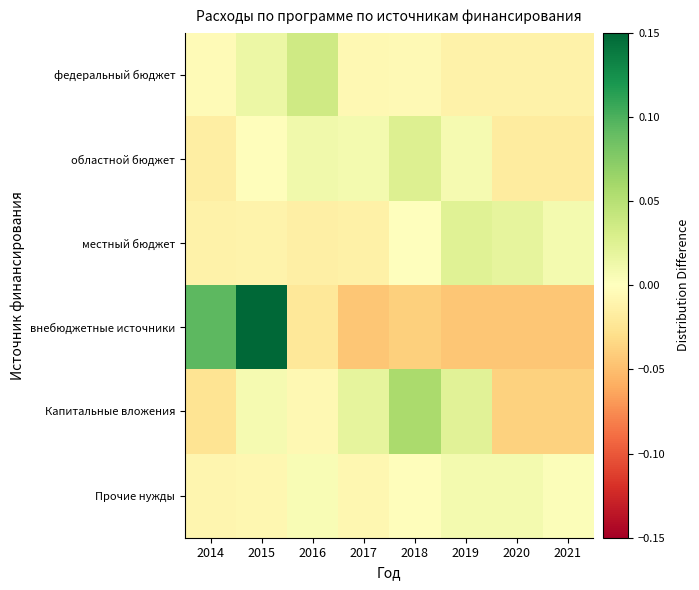

Reading left to right, list all the values displayed in this chart.

федеральный бюджет: 2014=-0.0	2015=0.0	2016=0.0	2017=-0.0	2018=-0.0	2019=-0.0	2020=-0.0	2021=-0.0
областной бюджет: 2014=-0.0	2015=-0.0	2016=0.0	2017=0.0	2018=0.0	2019=0.0	2020=-0.0	2021=-0.0
местный бюджет: 2014=-0.0	2015=-0.0	2016=-0.0	2017=-0.0	2018=0.0	2019=0.0	2020=0.0	2021=0.0
внебюджетные источники: 2014=0.1	2015=0.1	2016=-0.0	2017=-0.0	2018=-0.0	2019=-0.0	2020=-0.0	2021=-0.0
Капитальные вложения: 2014=-0.0	2015=0.0	2016=-0.0	2017=0.0	2018=0.1	2019=0.0	2020=-0.0	2021=-0.0
Прочие нужды: 2014=-0.0	2015=-0.0	2016=0.0	2017=-0.0	2018=-0.0	2019=0.0	2020=0.0	2021=0.0